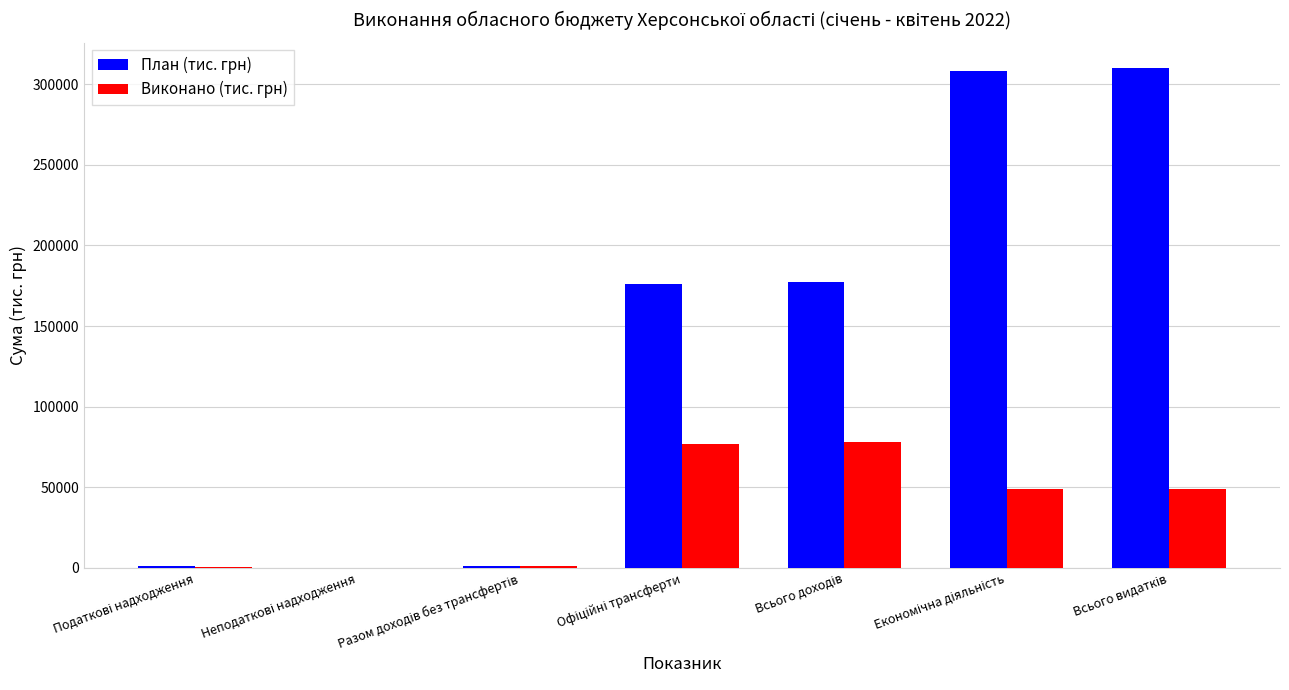

Which series has the largest total across all categories?

План (тис. грн)